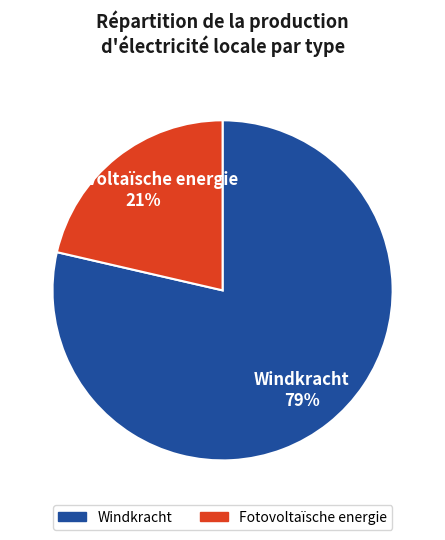

Is it true that Windkracht is 69% of the pie?

False